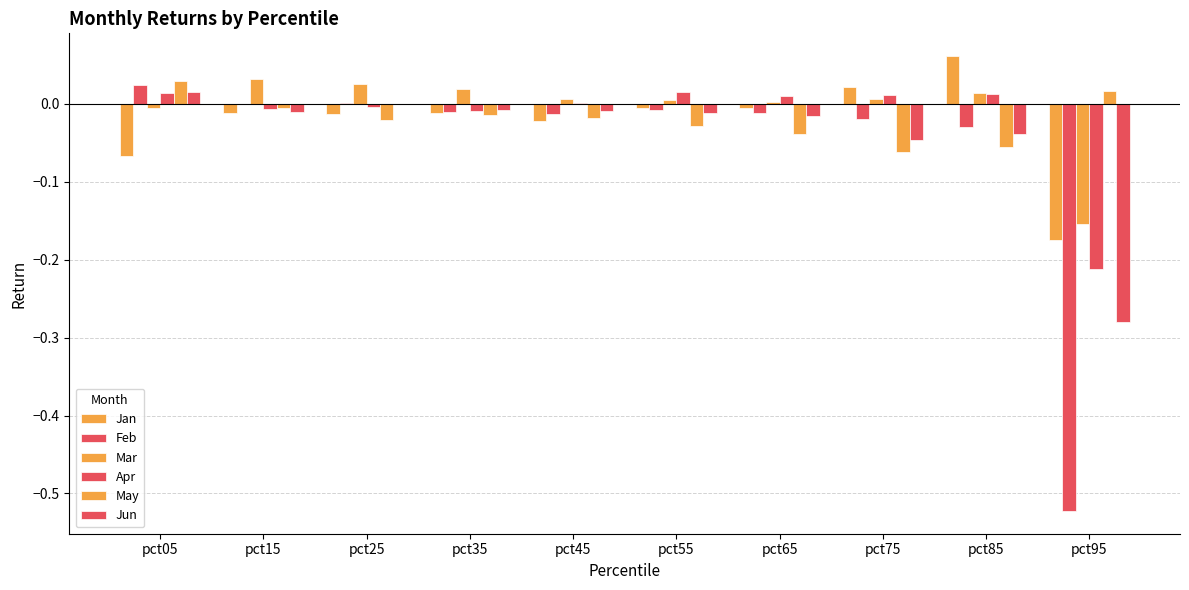

How many categories are shown in the chart?

10